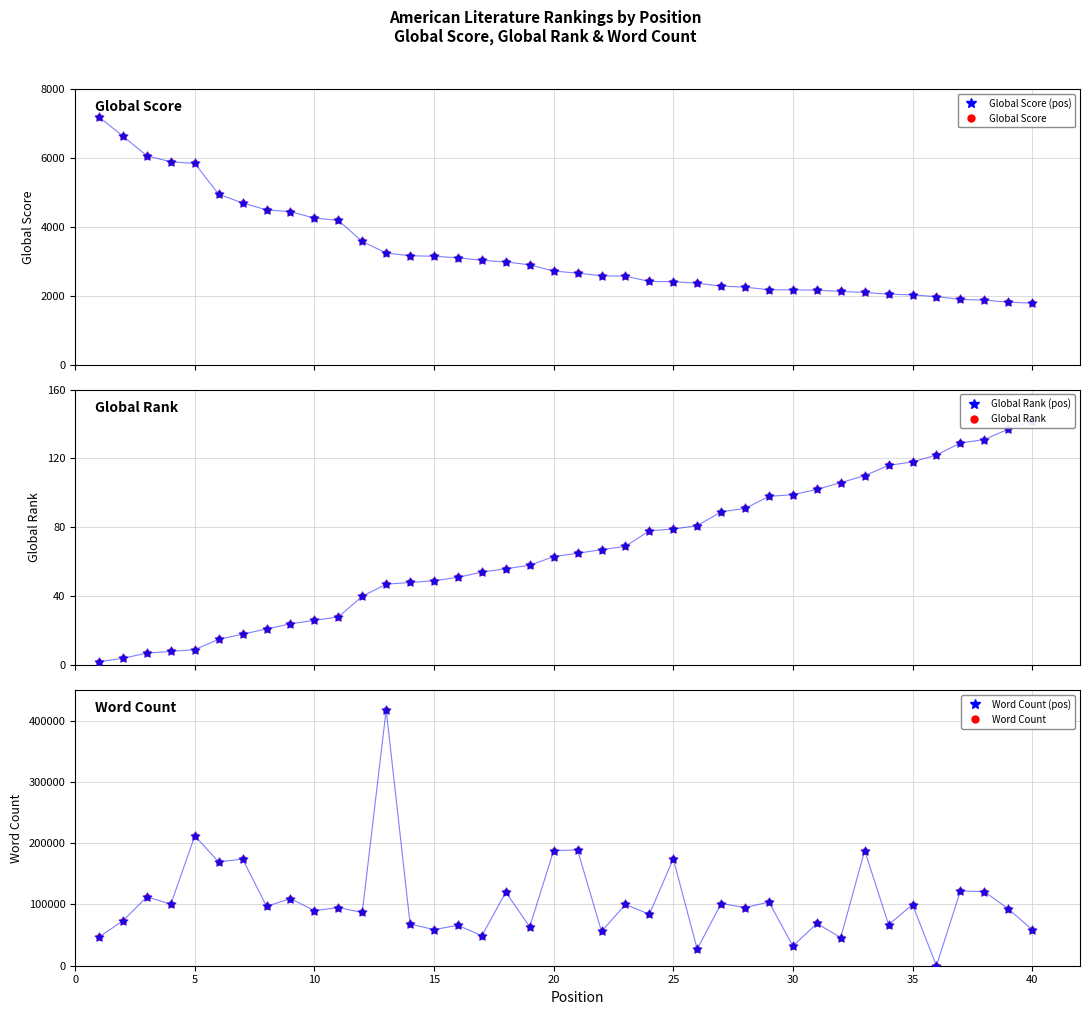

Which series contains the lowest Y value?

Word Count